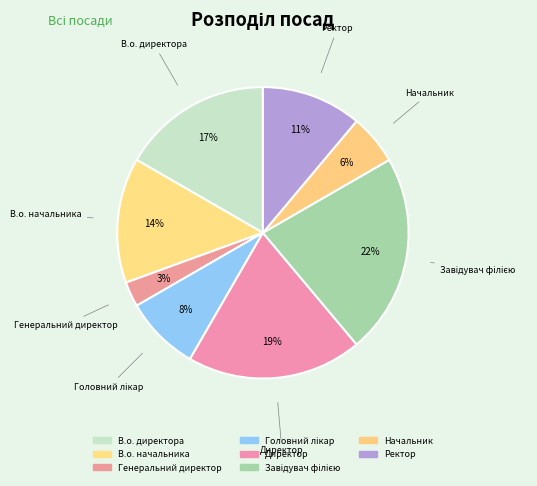

How many segments does this pie chart have?

8